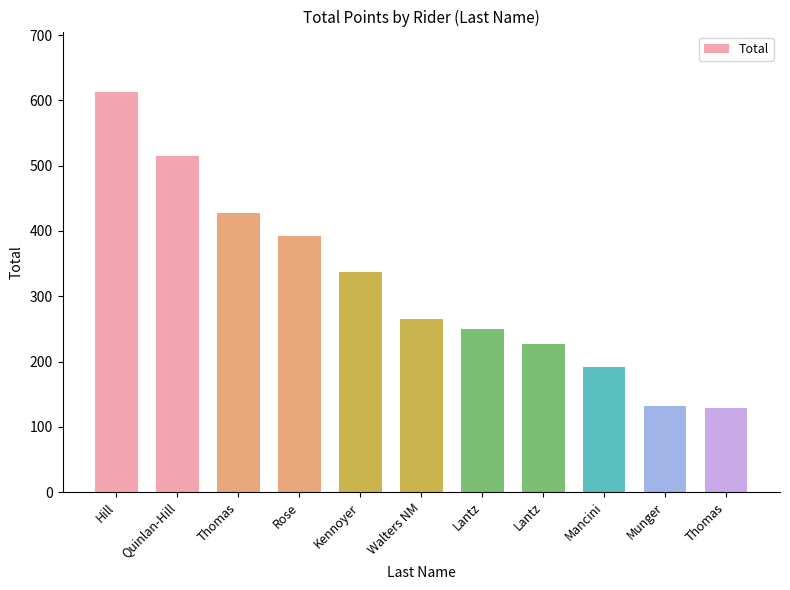

Reading right to left, extract all data points from this chart.

Thomas=129.4	Munger=131.9	Mancini=192.0	Lantz=226.5	Lantz=249.4	Walters NM=264.9	Kennoyer=337.4	Rose=392.0	Thomas=428.2	Quinlan-Hill=514.3	Hill=613.6